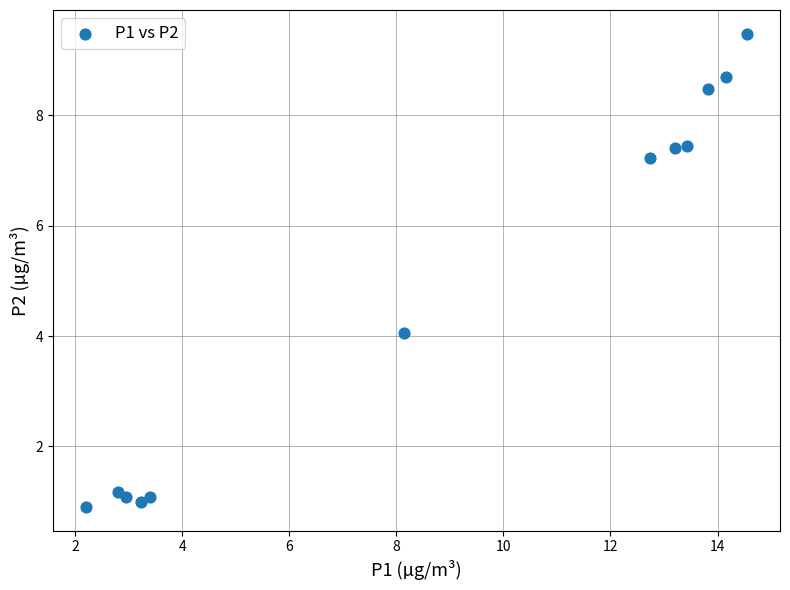

What is the range of X values (max minus min)?

12.4